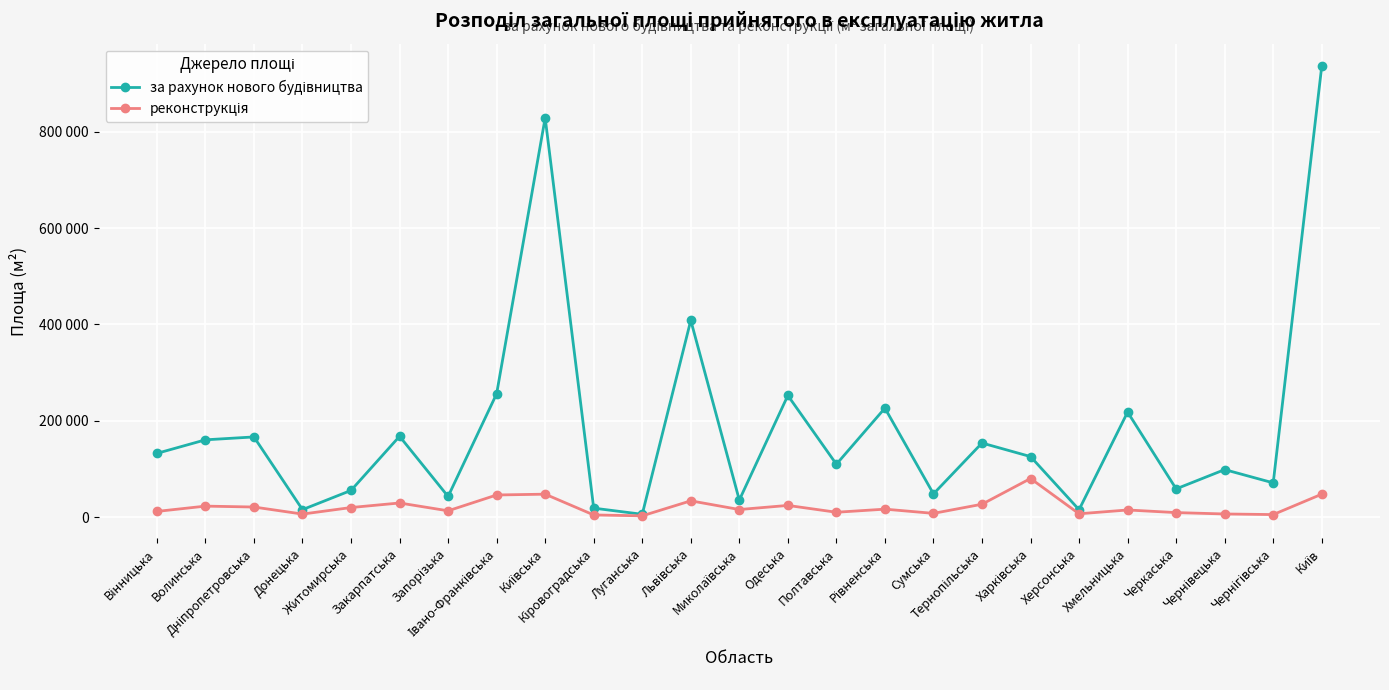

Reading left to right, what are all the values shown in this chart?

за рахунок нового будівництва: 132321	160460	166470	15514	55408	167782	42860	256093	828966	18620	5864	408527	35377	252515	109787	226284	48222	153838	125667	15379	218070	58601	98625	71122	936253
реконструкція: 11809	22824	20956	6304	19891	29339	13104	45947	47633	4484	2675	33807	15737	24267	10099	16528	7782	26757	80140	6905	14824	9383	6518	5270	47630